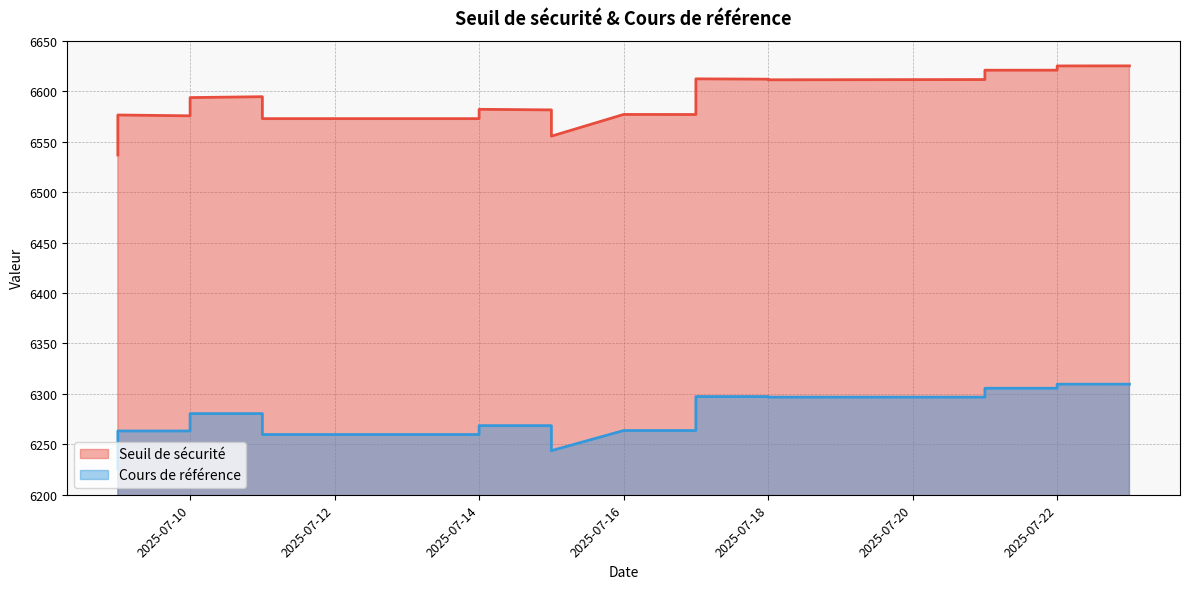

What is the maximum value for Seuil de sécurité?

6625.0